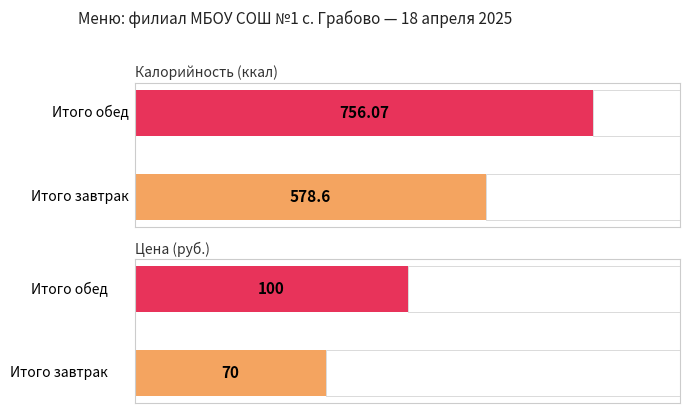

Is it true that Цена equals 70.0 at Итого завтрак?

True